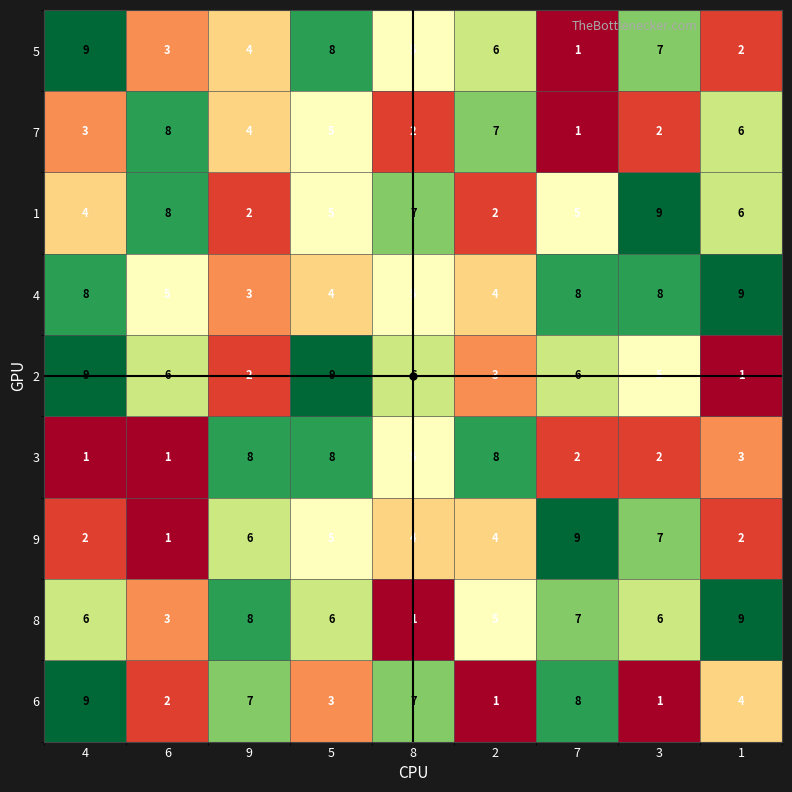

What is the greatest value displayed?

9